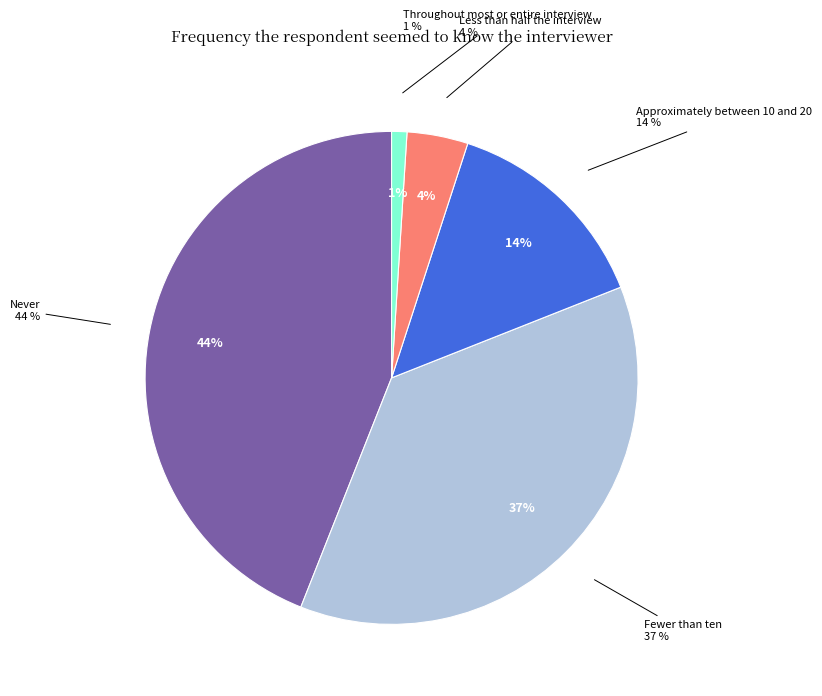

Is it true that Never is 44% of the pie?

True